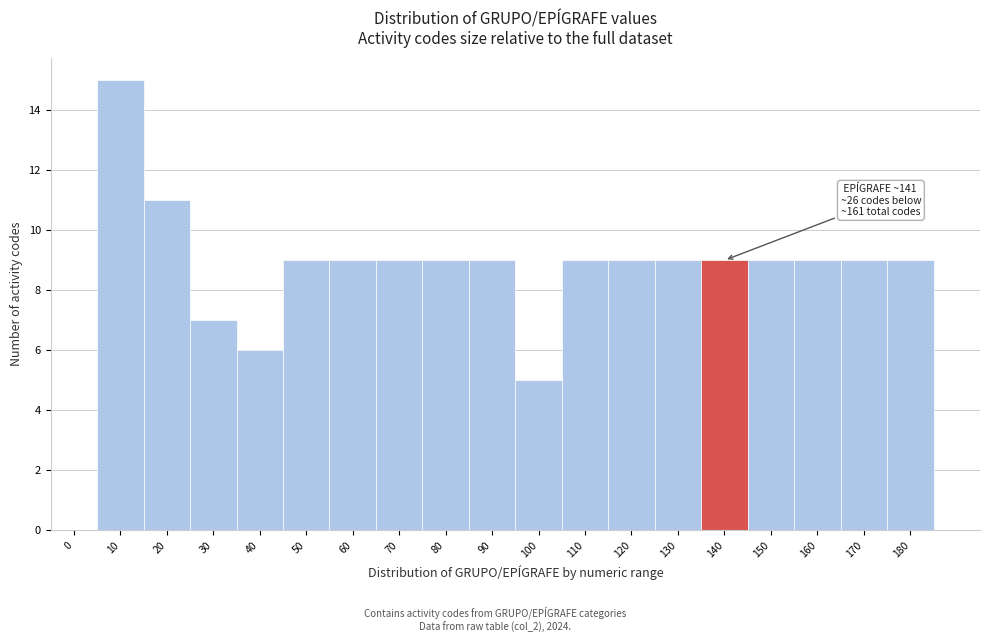

Reading left to right, transcribe all the data shown in this chart.

0=0	10=15	20=11	30=7	40=6	50=9	60=9	70=9	80=9	90=9	100=5	110=9	120=9	130=9	140=9	150=9	160=9	170=9	180=9